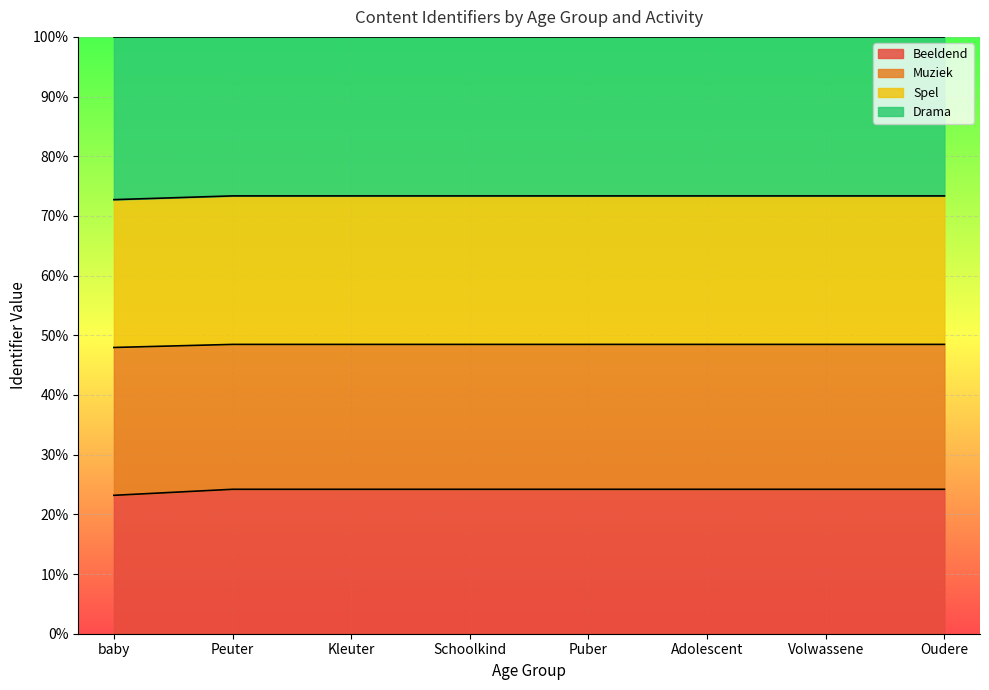

True or false: Muziek has more than 2 interior local peaks.

False